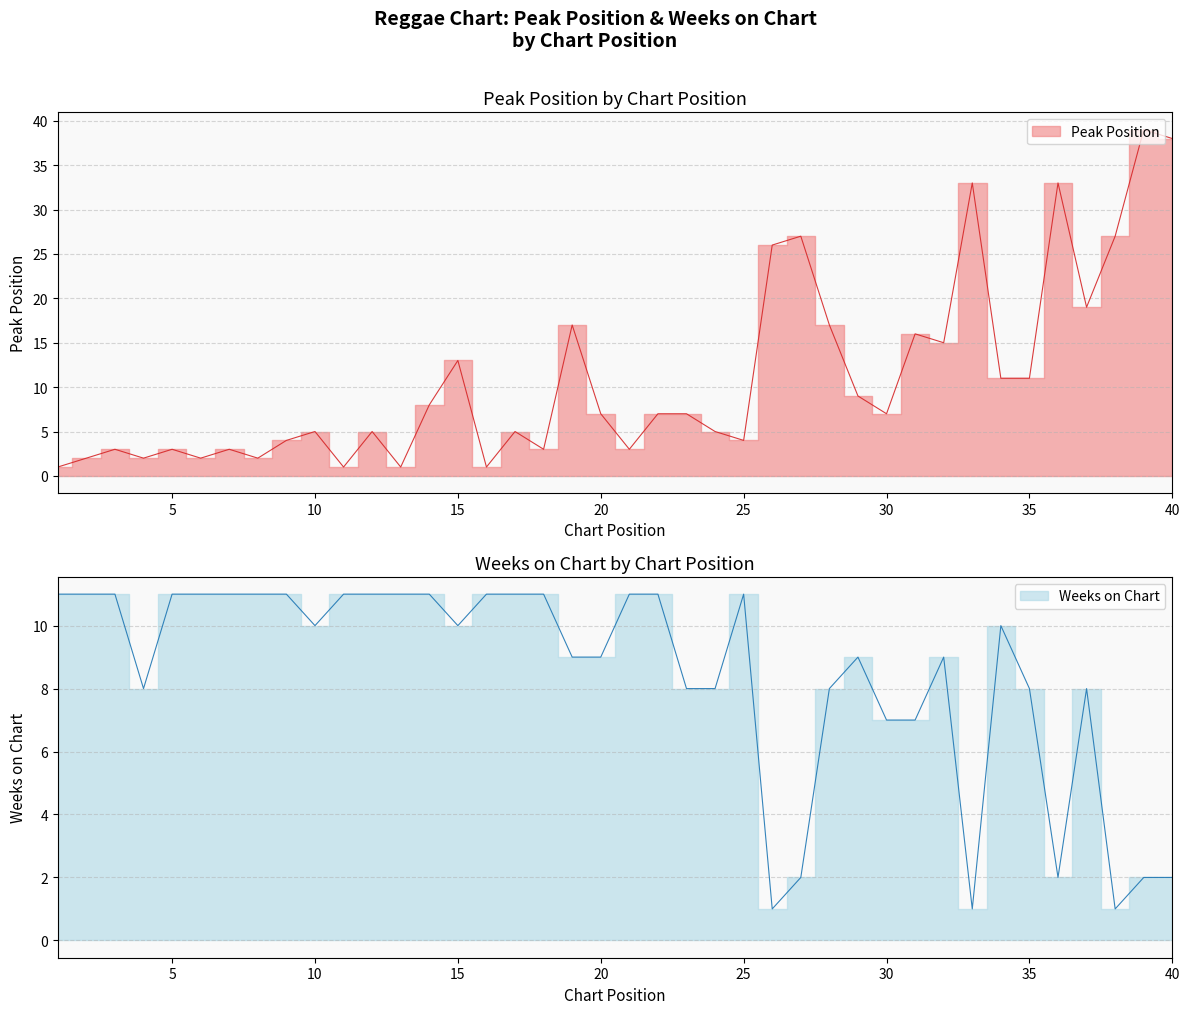

Is it true that Peak Position equals 1 at 4?

False